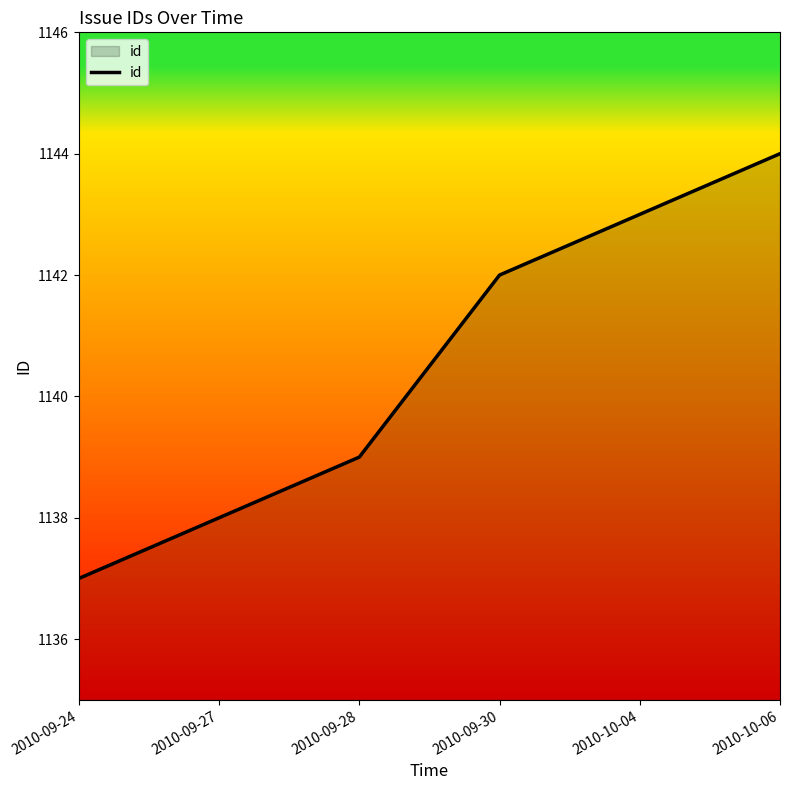

What position from the left is 2010-09-24?

1